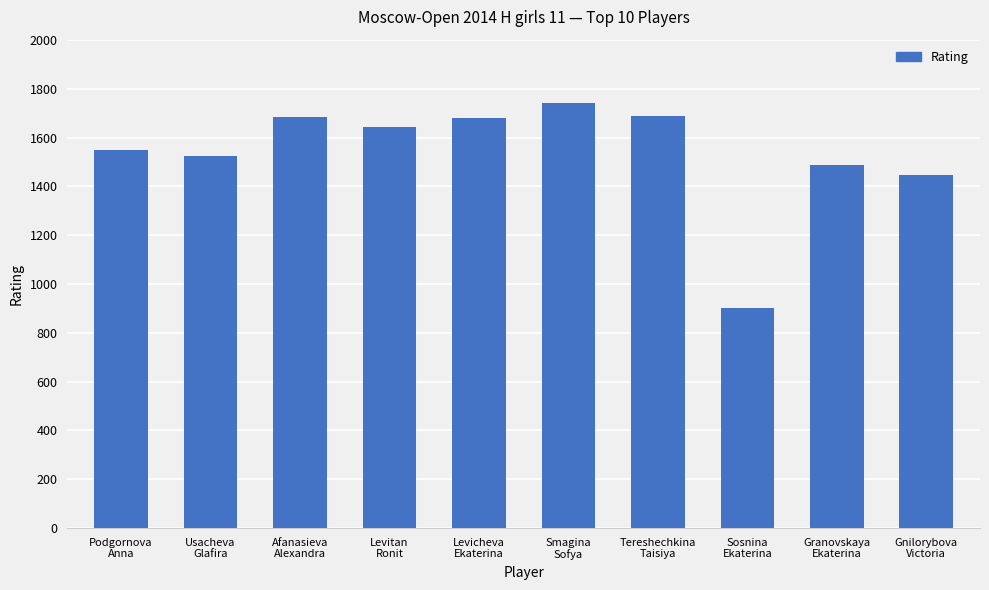

What is the average value?

1534